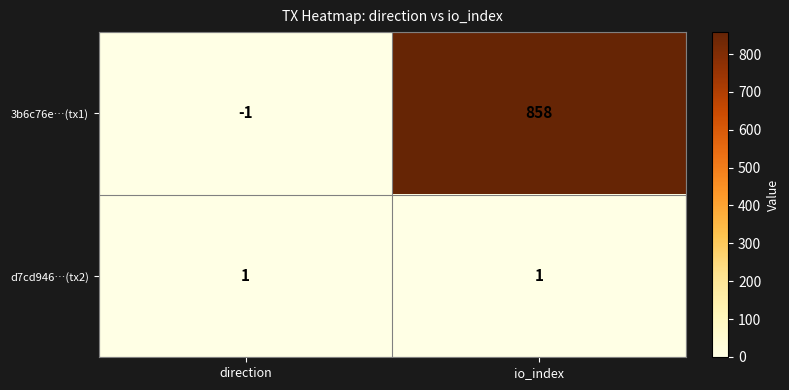

How many values in 3b6c76e…(tx1) are below zero?

1